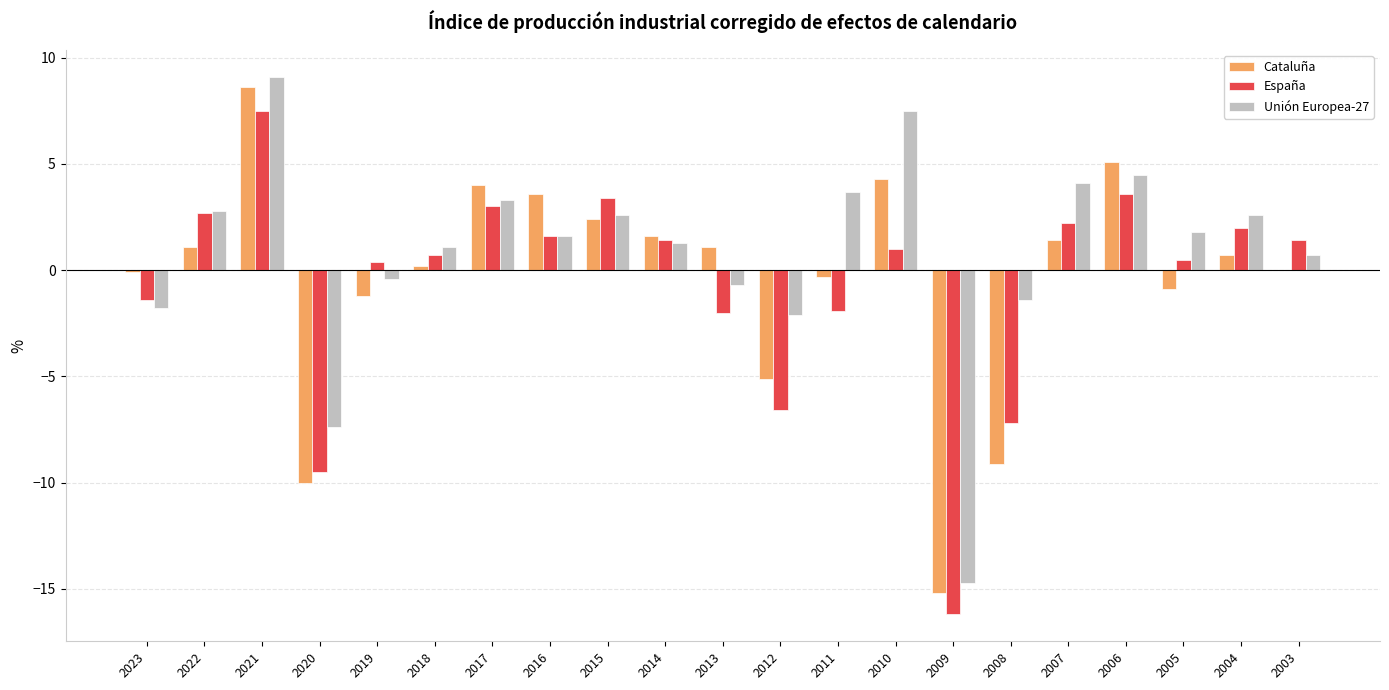

Which series has the largest total across all categories?

Unión Europea-27